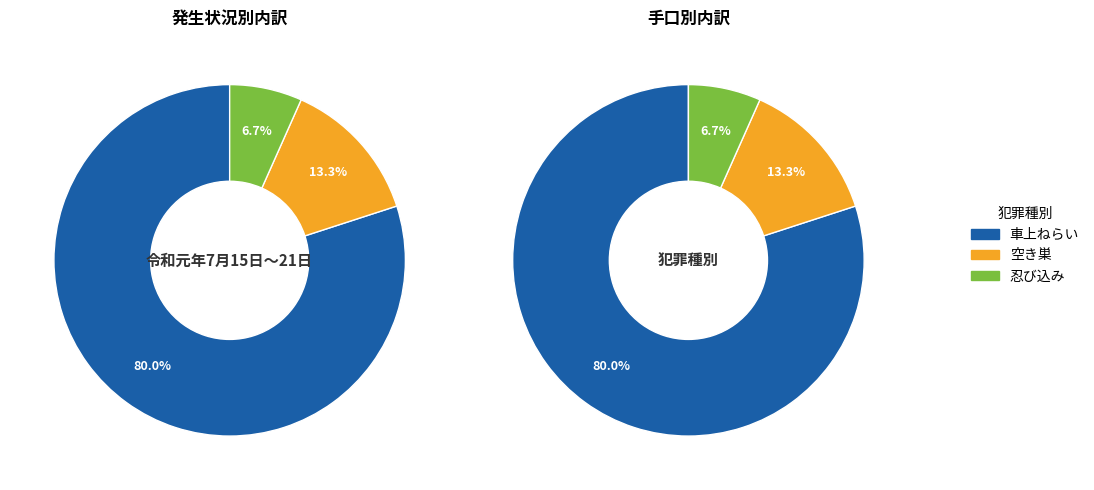

Is there a majority slice in this chart?

Yes